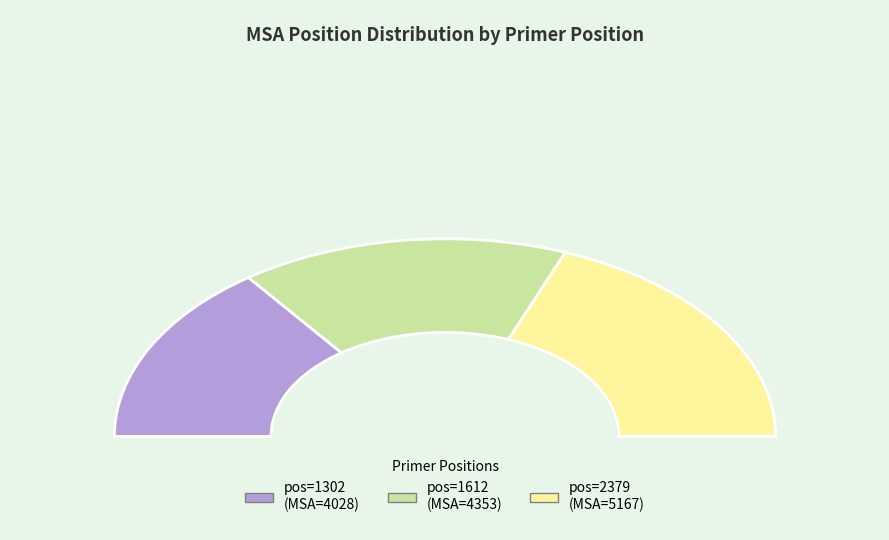

How many segments does this pie chart have?

3